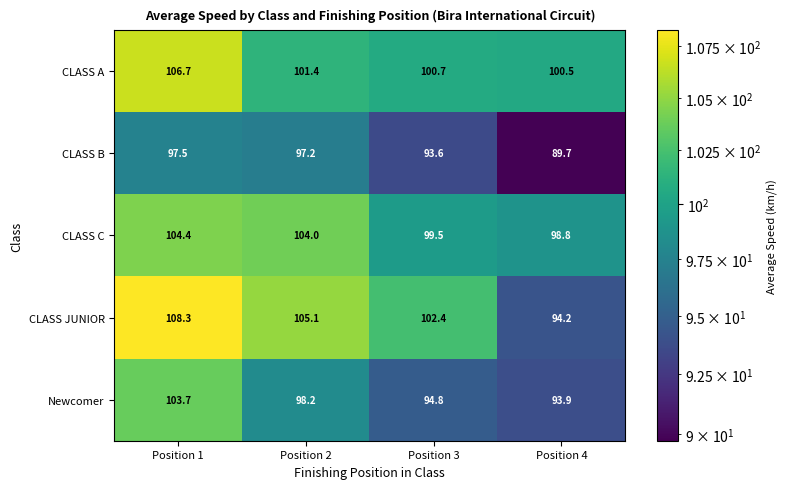

Between Position 3 and Position 4, which series saw the biggest shift?

CLASS JUNIOR